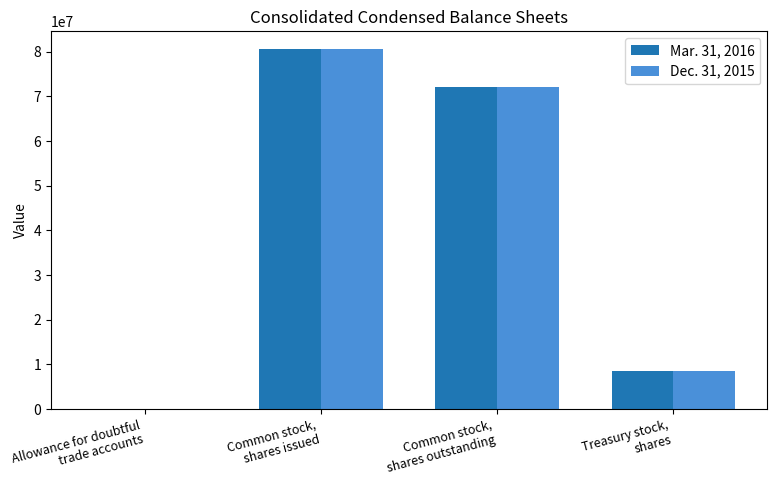

What is the maximum value shown in the chart?

80533536